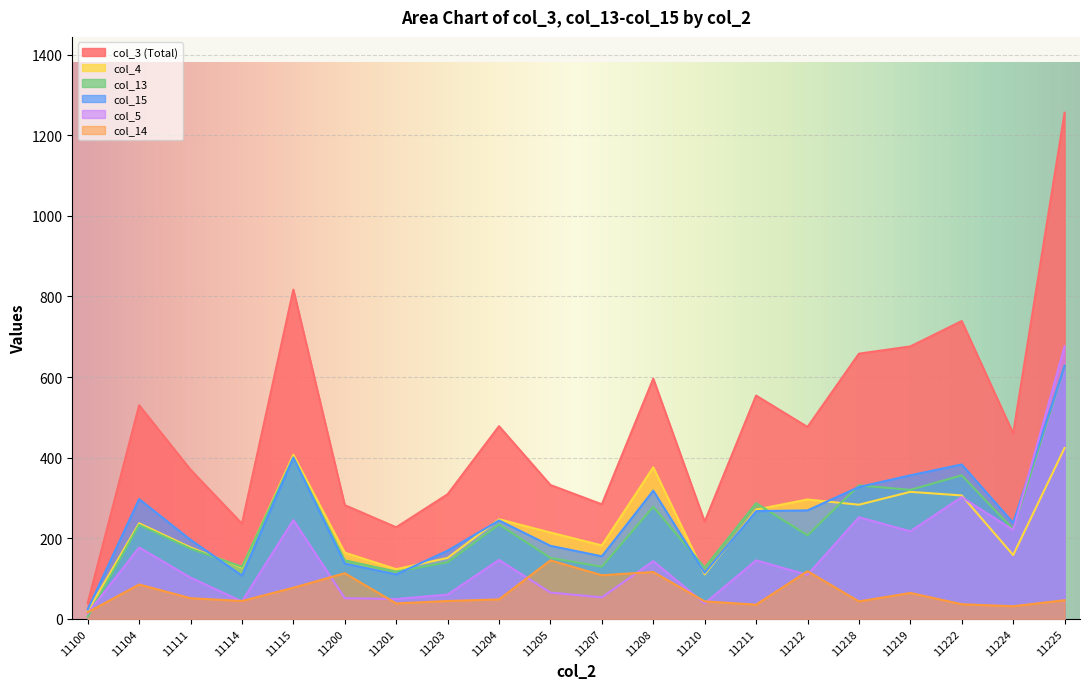

At how many categories does at least one series exceed 1011?

1